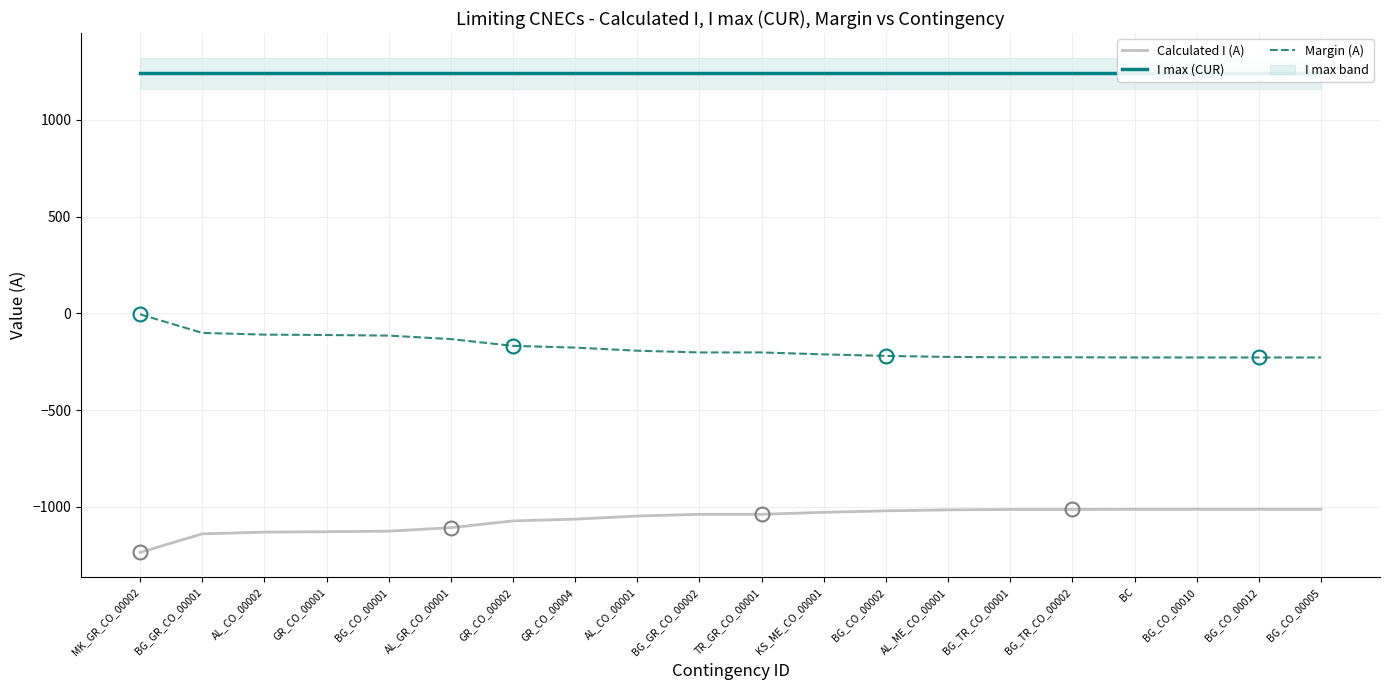

What is the approximate value of I max (CUR) at BC?

1240